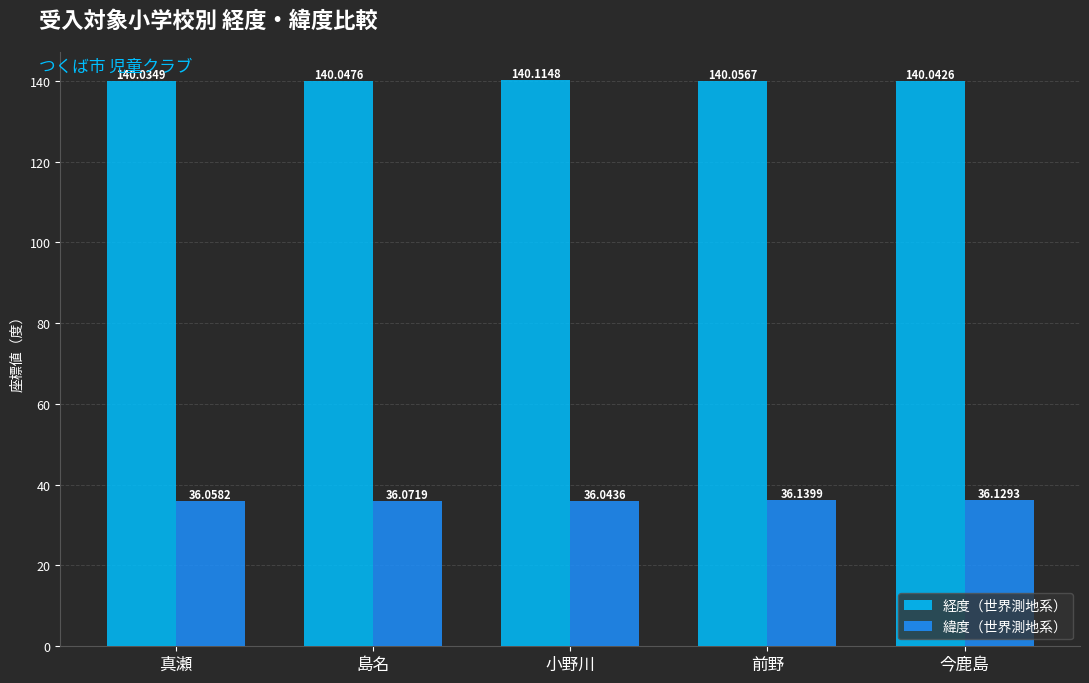

Reading left to right, extract all data points from this chart.

経度（世界測地系）: 真瀬=140.0	島名=140.0	小野川=140.1	前野=140.1	今鹿島=140.0
緯度（世界測地系）: 真瀬=36.1	島名=36.1	小野川=36.0	前野=36.1	今鹿島=36.1